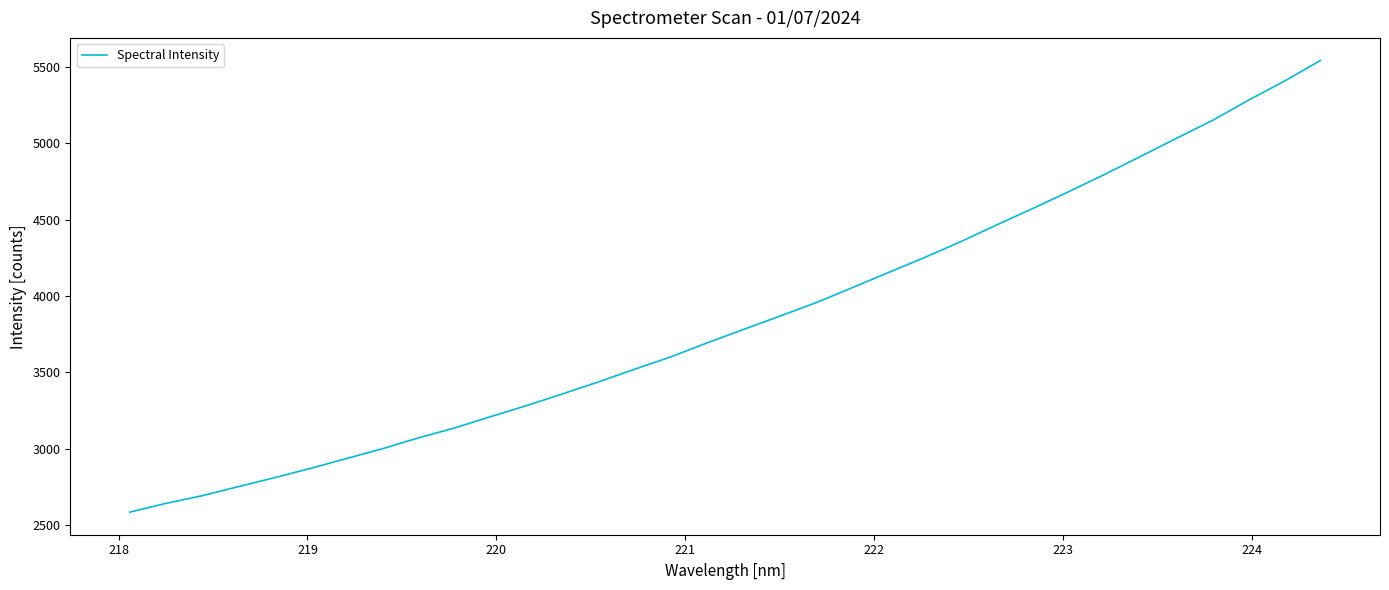

What is the difference between the maximum and minimum values?

2958.6